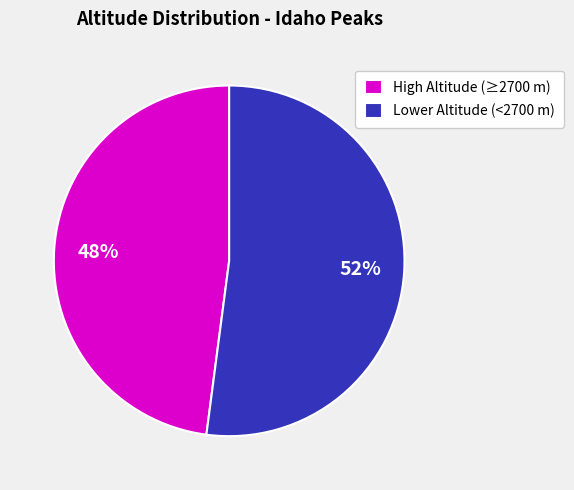

Between High Altitude (≥2700 m) and Lower Altitude (<2700 m), which is larger?

Lower Altitude (<2700 m)